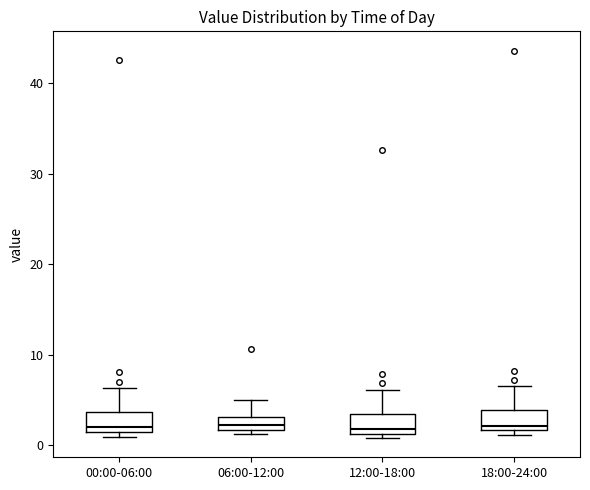

Where does the upper whisker of the box for 18:00-24:00 end on the y-axis? The values are not printed on the chart, so give them approximately, as read against the axis.

7